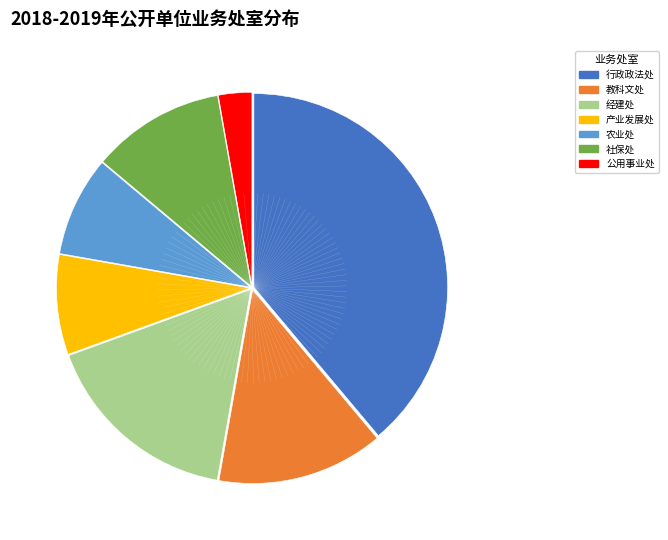

Which has a higher value, 教科文处 or 公用事业处?

教科文处